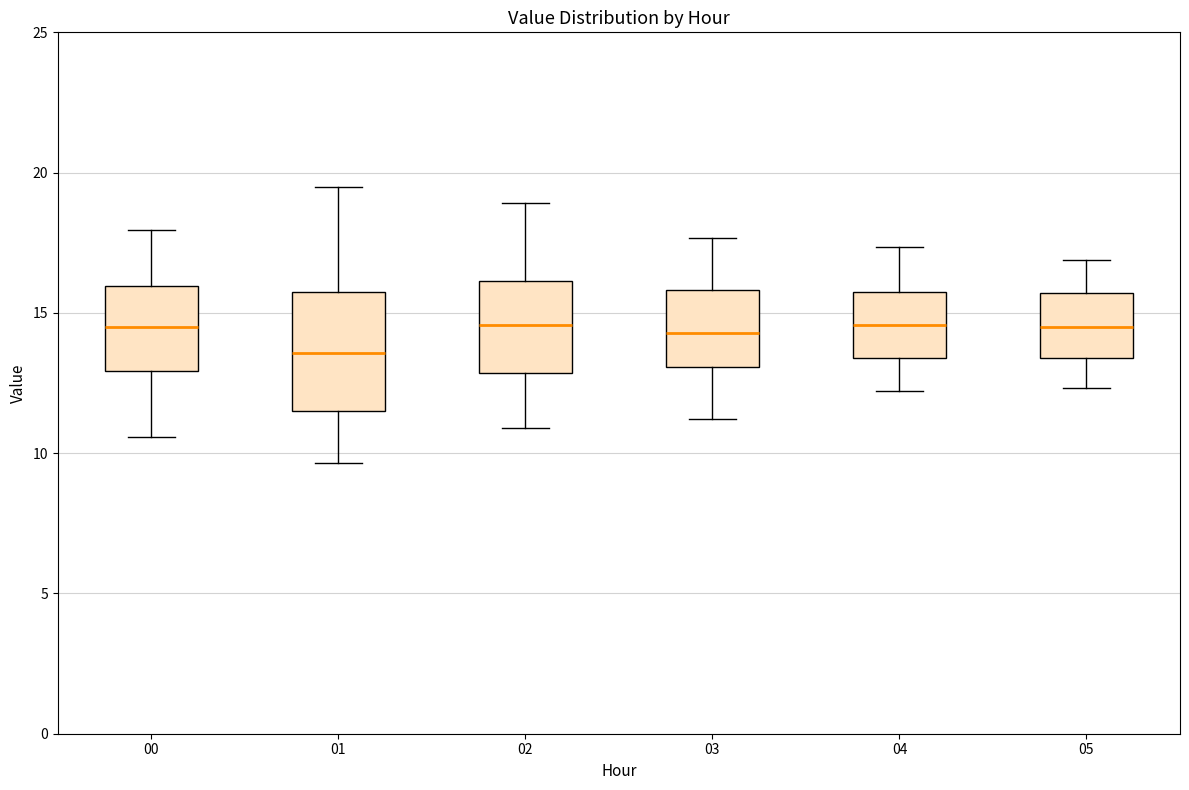

Where does the lower whisker of the box at x = 04 end on the y-axis? The values are not printed on the chart, so give them approximately, as read against the axis.

12.0